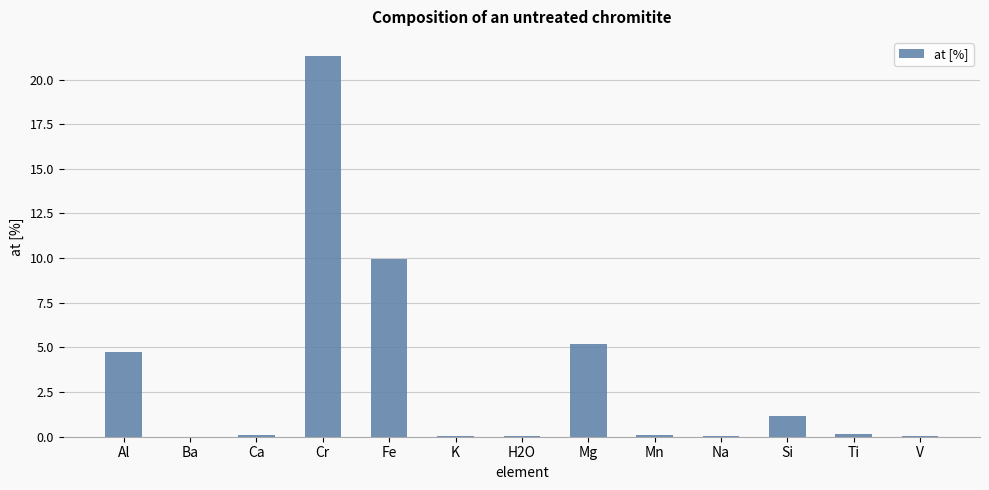

What is the sum of all values?

42.8